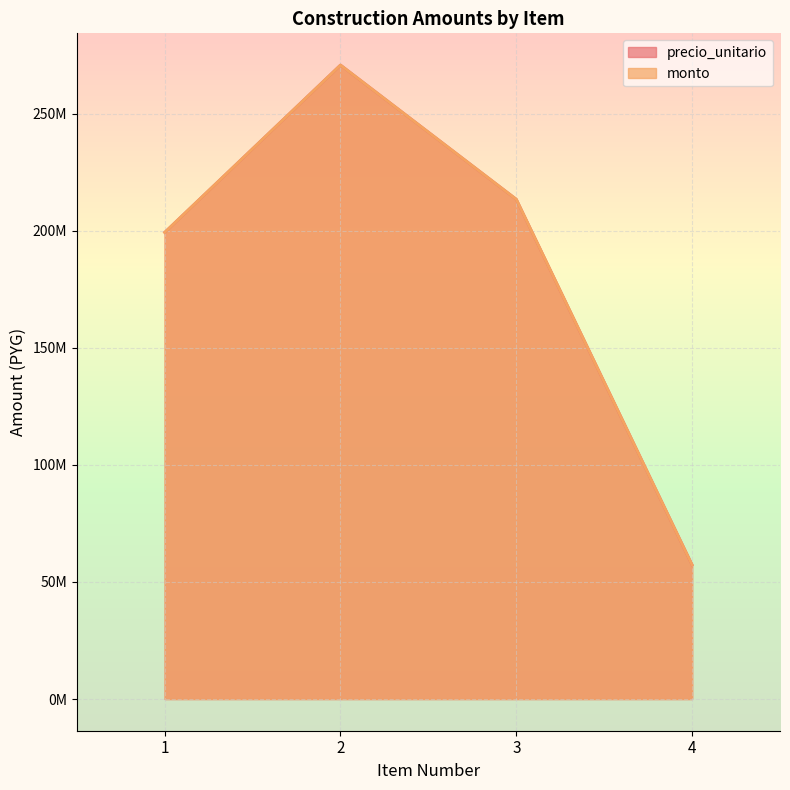

At which category does the chart reach its peak across all series?

2